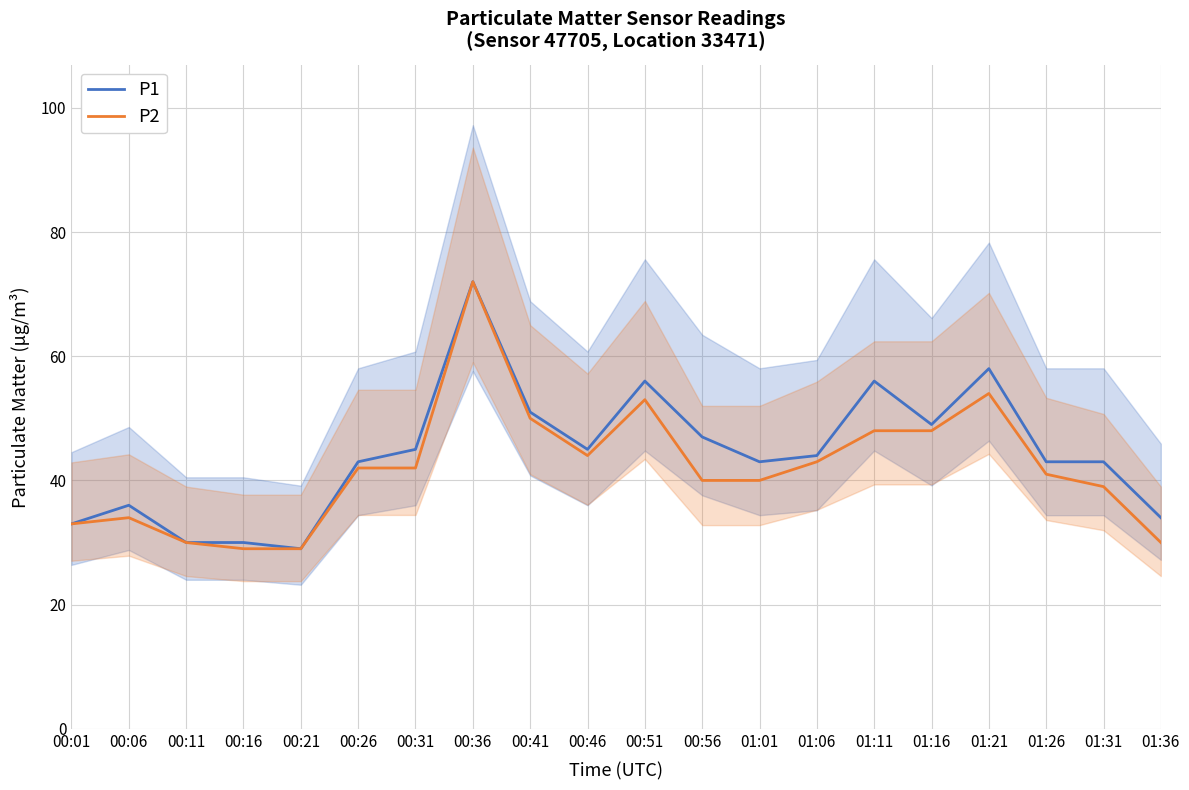

What is the total value across all series at 01:06?

87